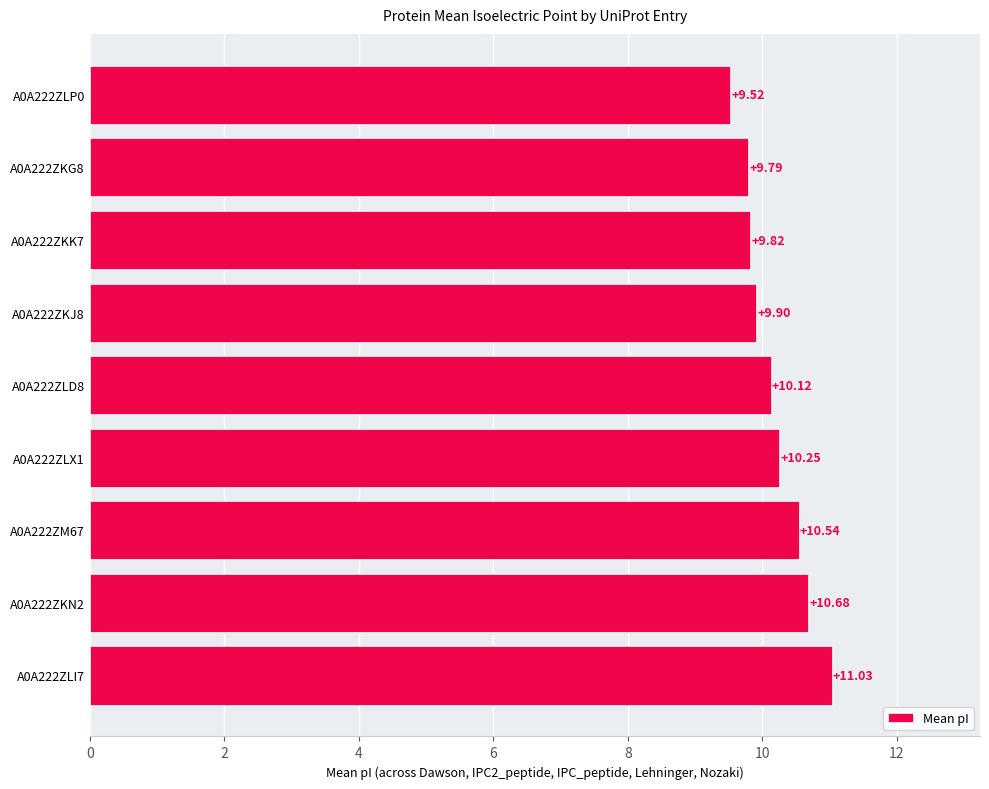

What is the greatest value displayed?

11.0